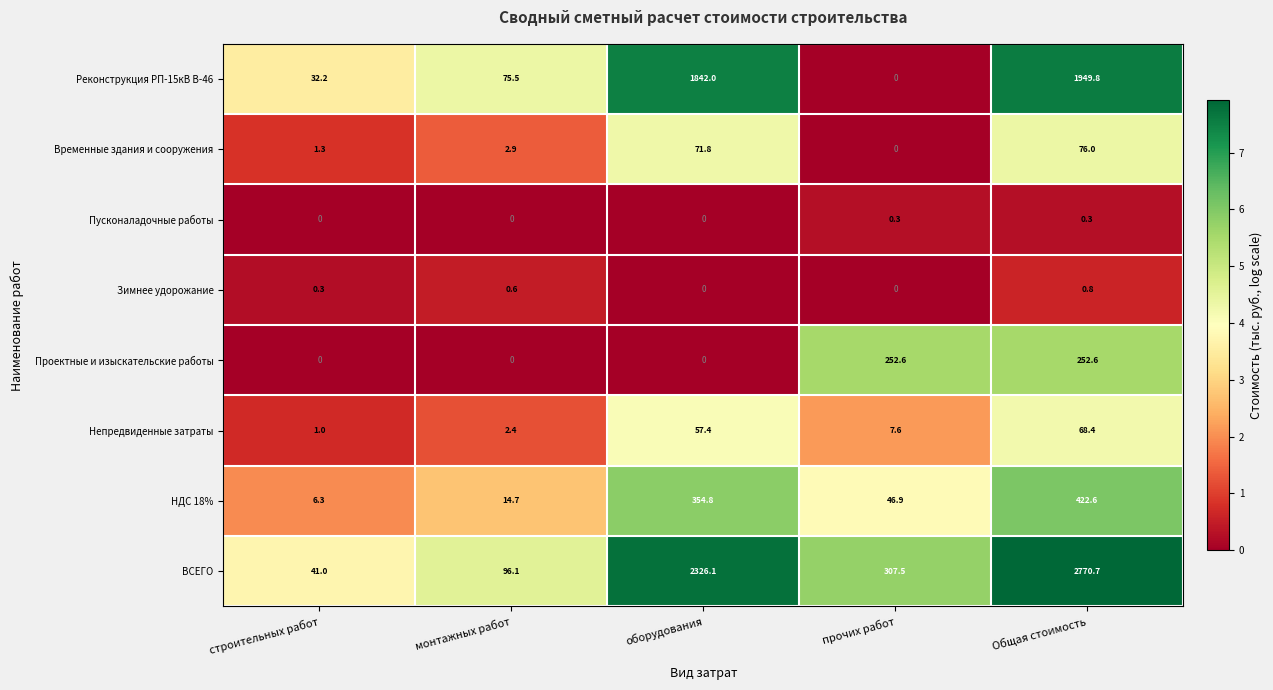

What is the sum of the НДС 18% values at строительных работ and прочих работ?

53.2